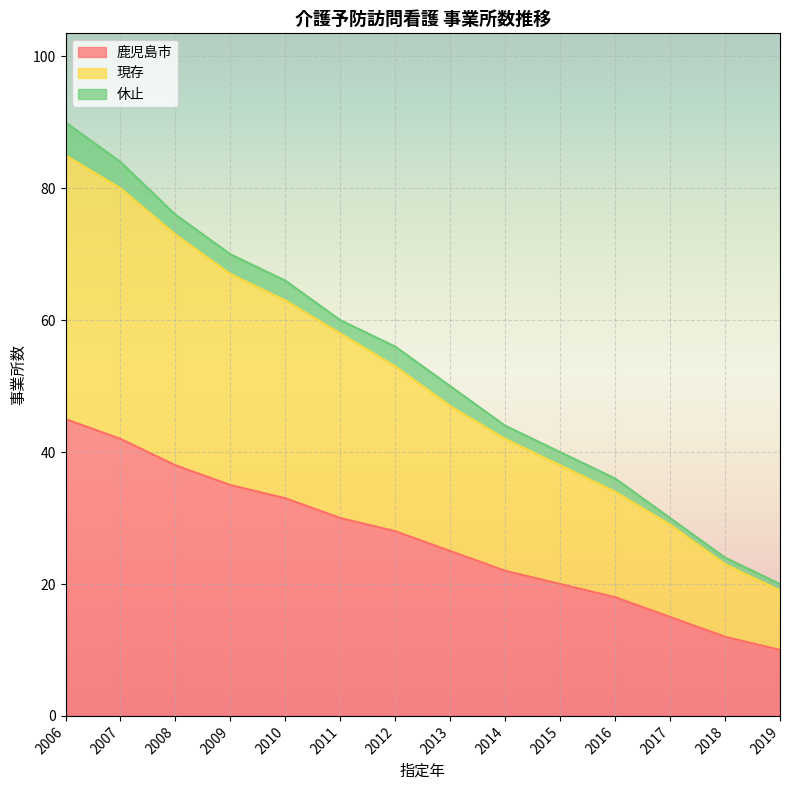

Which category has the highest value in the 鹿児島市 series?

2006